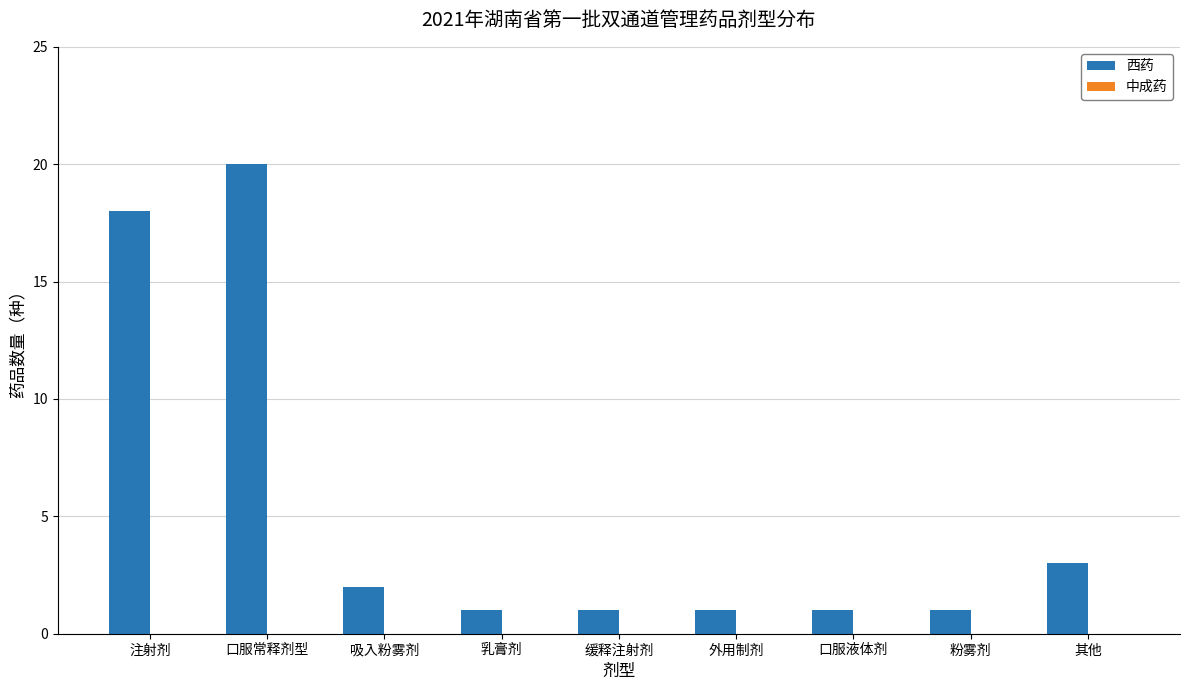

Reading right to left, transcribe all the data shown in this chart.

3	1	1	1	1	1	2	20	18